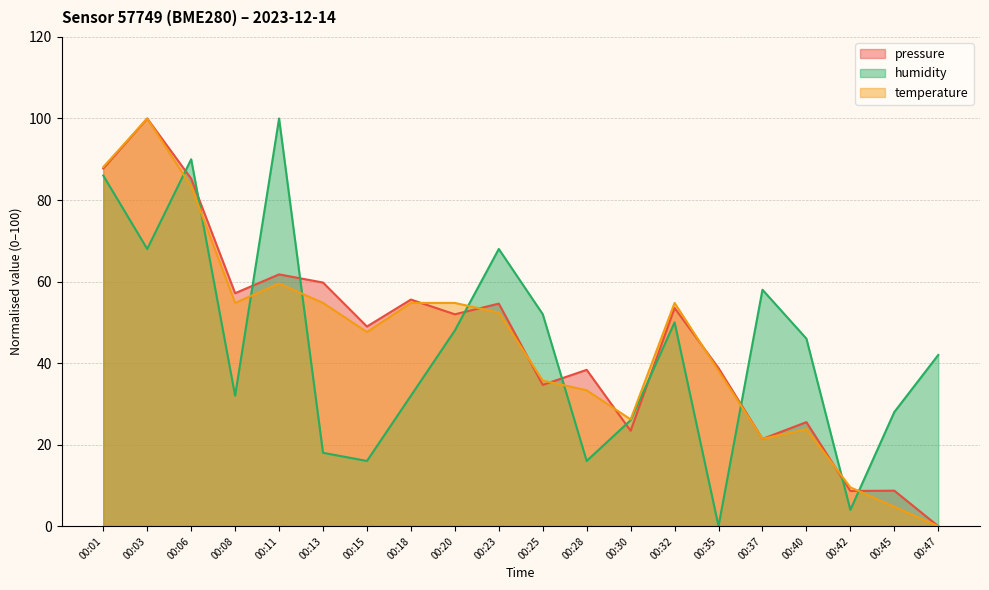

List the series in order of their peak value, lowest first.

pressure, temperature, humidity